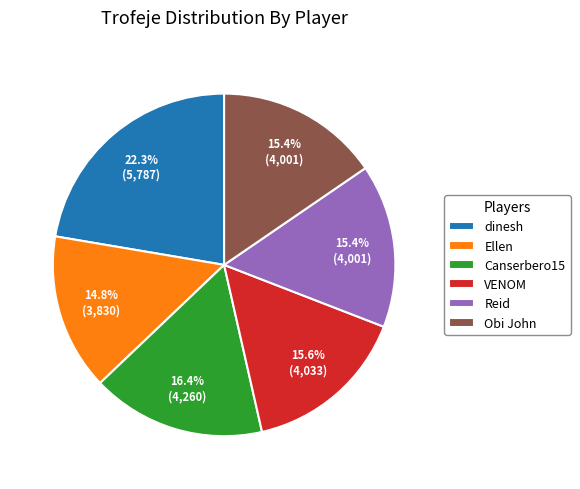

What is the largest slice in the pie chart?

dinesh